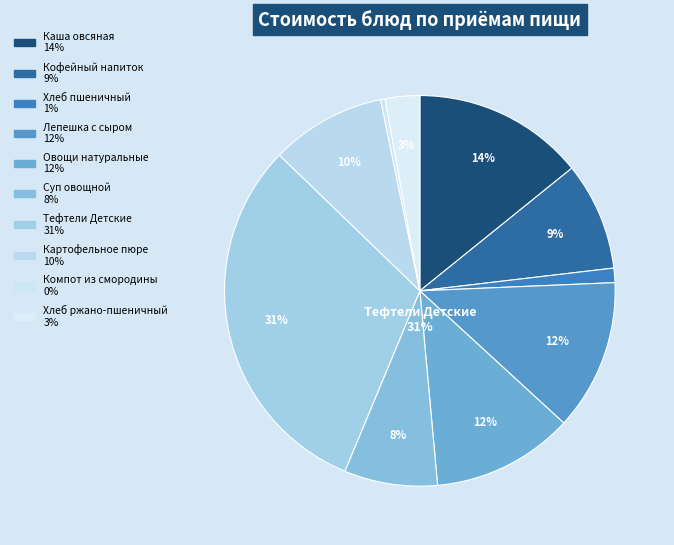

Which slice is the smallest?

Компот из смородины